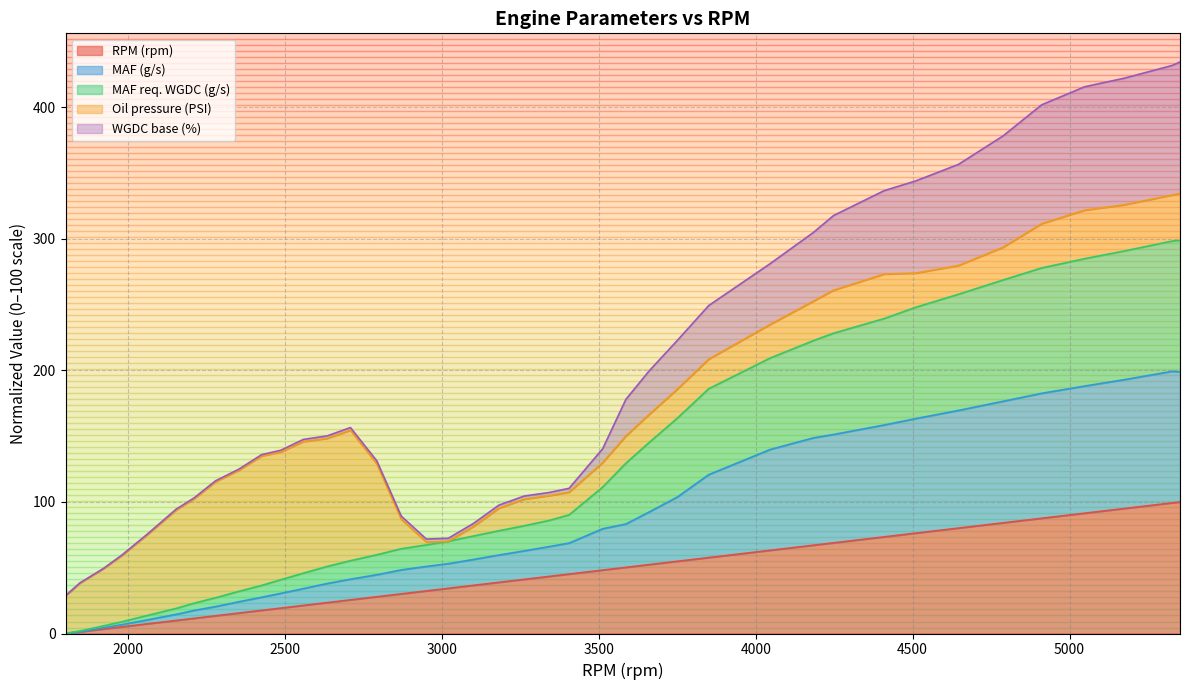

What is the average value of the MAF req. WGDC (g/s) series?

83.3